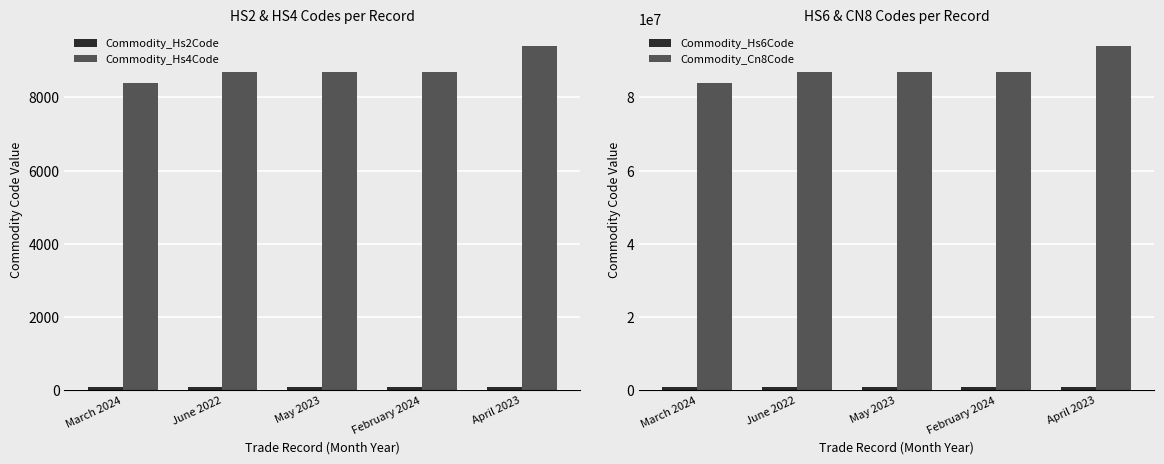

Is it true that Commodity_Hs2Code equals 87 at May 2023?

True